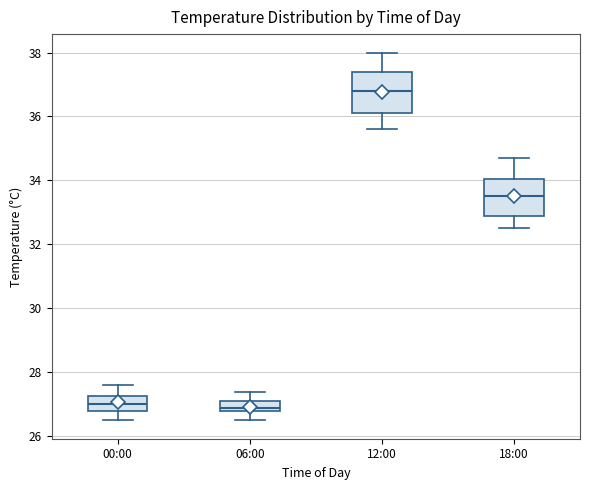

Where does the median line of the box for 06:00 sit on the y-axis? The values are not printed on the chart, so give them approximately, as read against the axis.

27.0